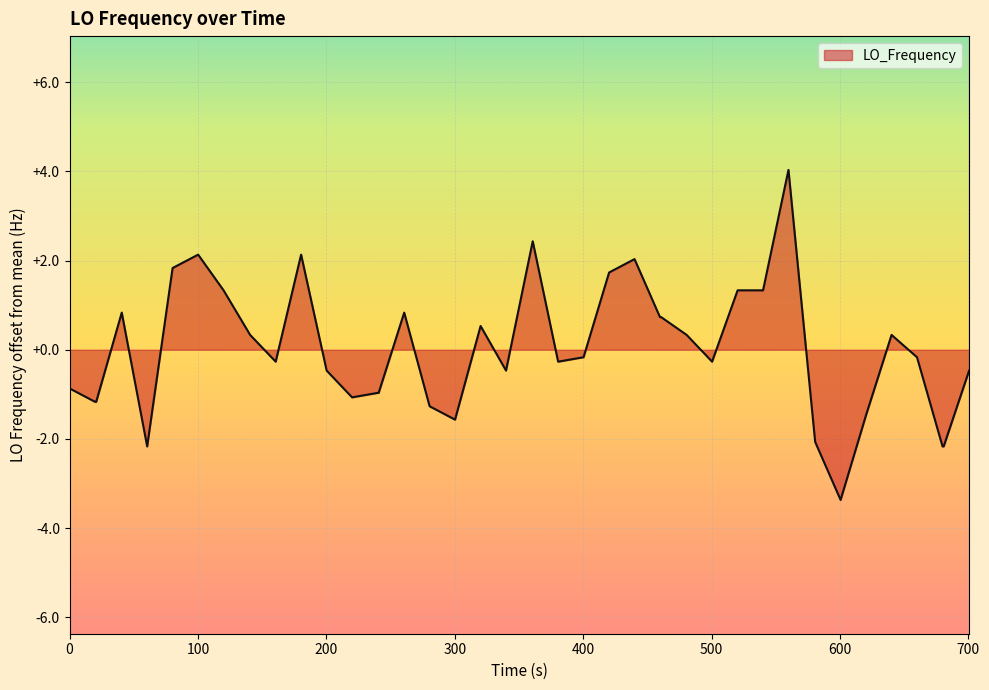

What is the maximum value shown in the chart?

4.0